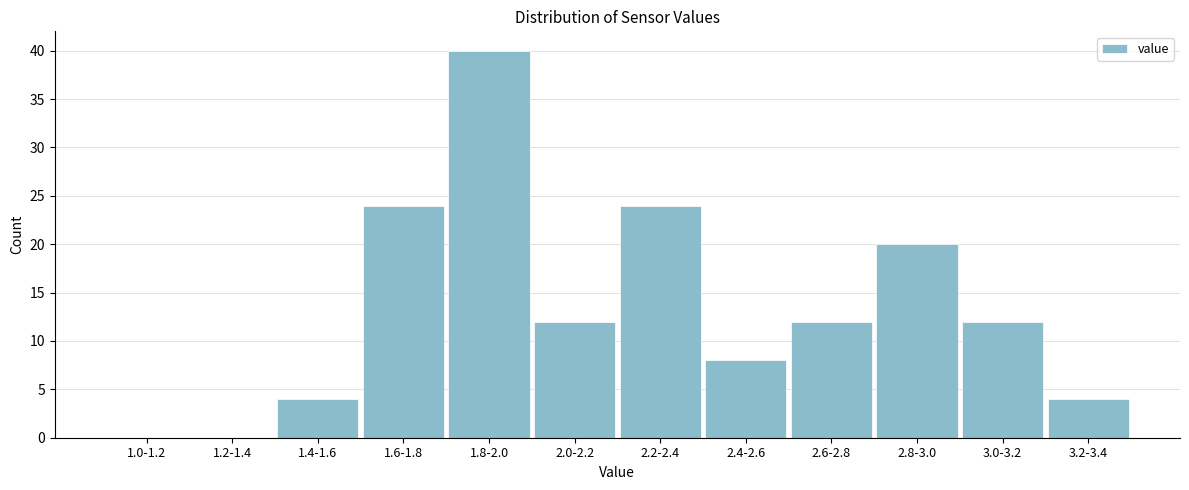

Reading left to right, what are all the values shown in this chart?

1.0-1.2=0	1.2-1.4=0	1.4-1.6=4	1.6-1.8=24	1.8-2.0=40	2.0-2.2=12	2.2-2.4=24	2.4-2.6=8	2.6-2.8=12	2.8-3.0=20	3.0-3.2=12	3.2-3.4=4